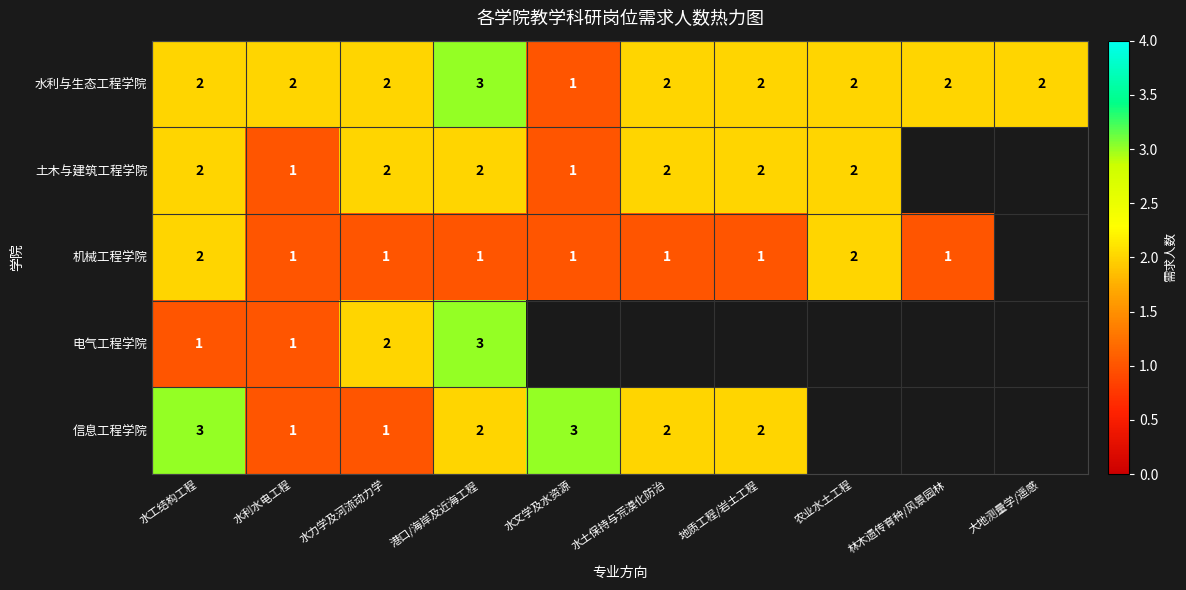

Count the 水利与生态工程学院 values in the range 2 to 3.

9